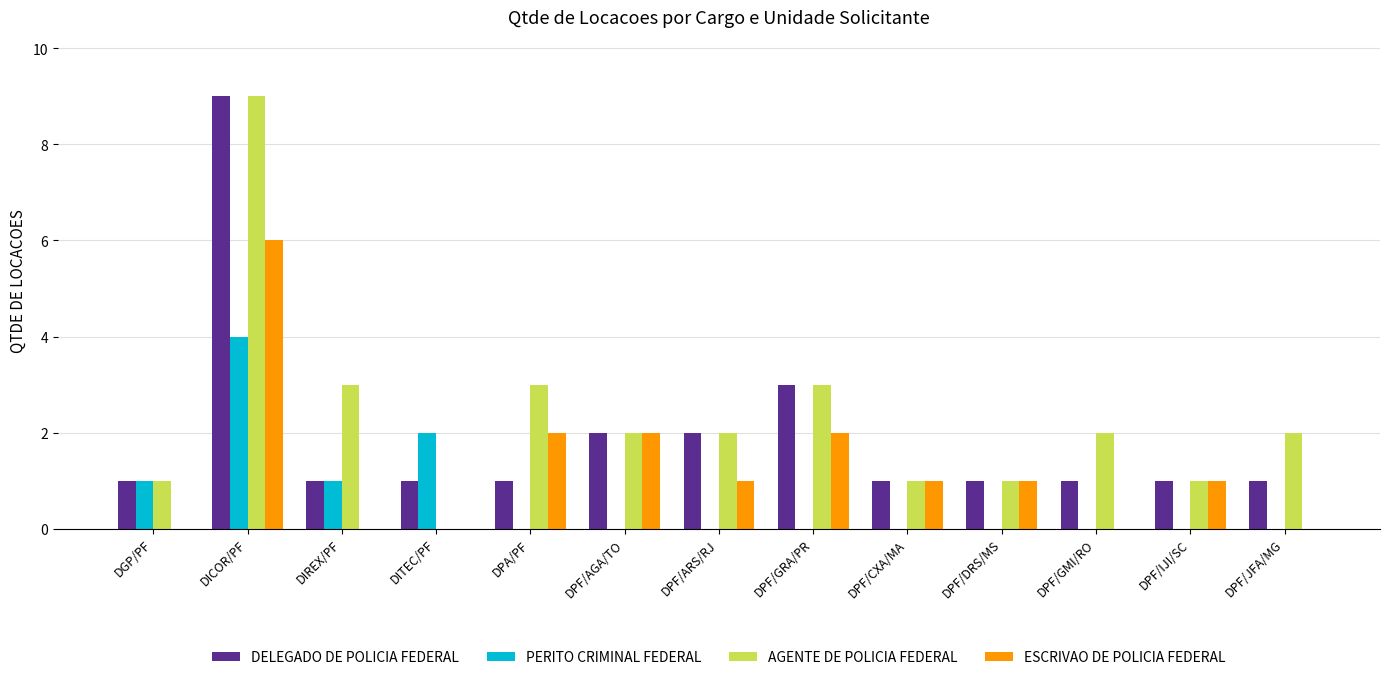

How many groups of bars are there?

13